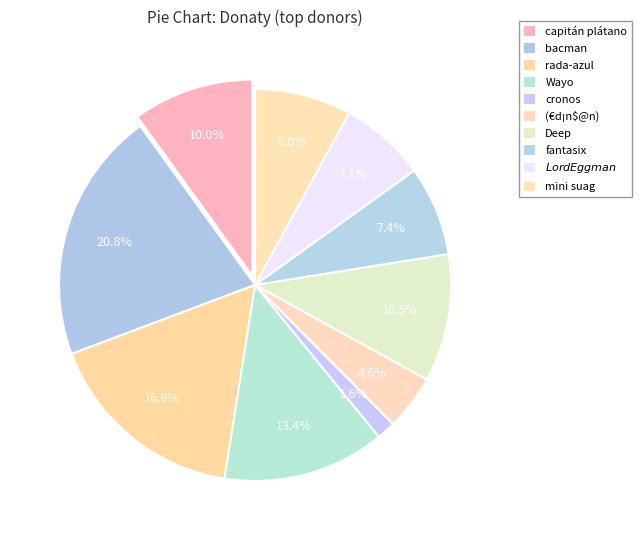

The rada-azul slice represents 9% of the pie. True or false?

False